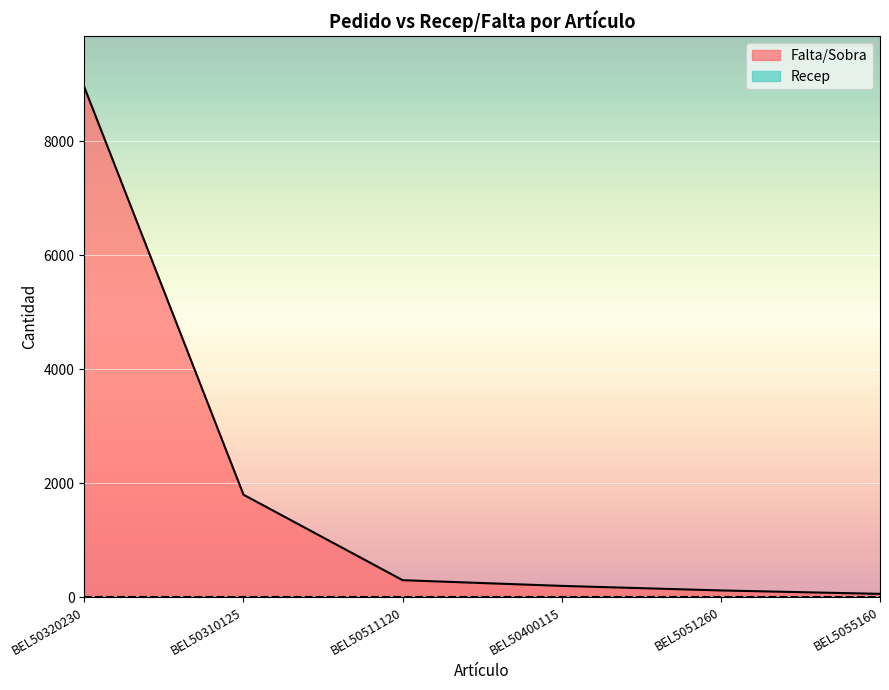

What is the label of the 6th point from the left?

BEL5055160